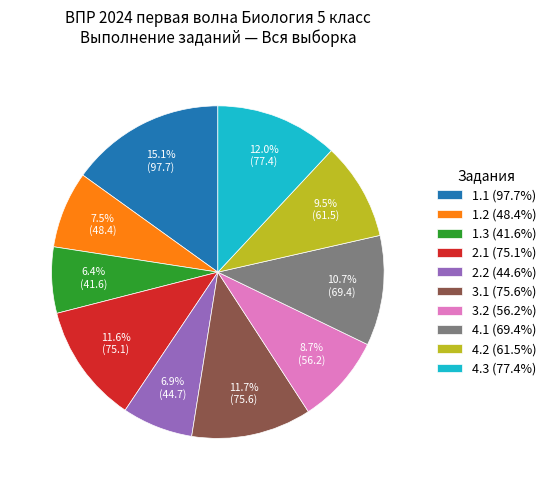

How many segments does this pie chart have?

10